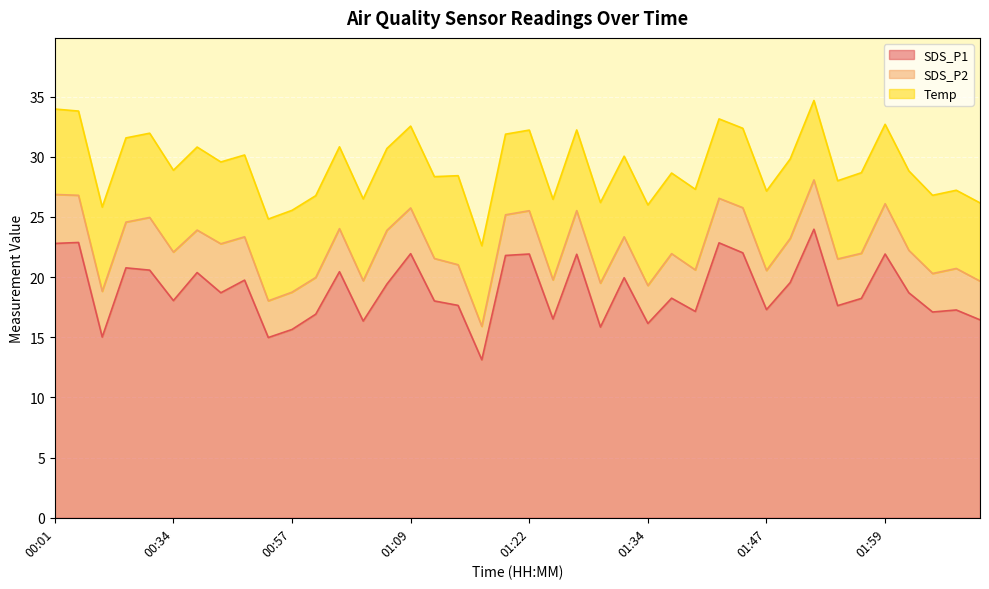

Reading left to right, list all the values displayed in this chart.

SDS_P1: 22.8	22.9	15.0	20.8	20.6	18.1	20.4	18.7	19.8	15.0	15.7	16.9	20.4	16.4	19.4	21.9	18.0	17.6	13.1	21.8	21.9	16.5	21.9	15.8	19.9	16.1	18.2	17.1	22.9	22.0	17.3	19.6	24.0	17.6	18.2	21.9	18.7	17.1	17.3	16.4
SDS_P2: 4.1	3.9	3.8	3.8	4.4	4.0	3.5	4.1	3.6	3.0	3.1	3.0	3.6	3.4	4.5	3.8	3.5	3.4	2.8	3.4	3.6	3.2	3.6	3.6	3.4	3.1	3.7	3.5	3.7	3.8	3.2	3.7	4.1	3.9	3.8	4.2	3.5	3.2	3.5	3.2
Temp: 7.1	7.0	7.0	7.0	7.0	6.8	6.9	6.8	6.8	6.8	6.8	6.8	6.8	6.8	6.8	6.8	6.8	7.4	6.7	6.7	6.7	6.7	6.7	6.7	6.7	6.7	6.7	6.7	6.6	6.6	6.6	6.6	6.6	6.5	6.7	6.6	6.6	6.5	6.5	6.5